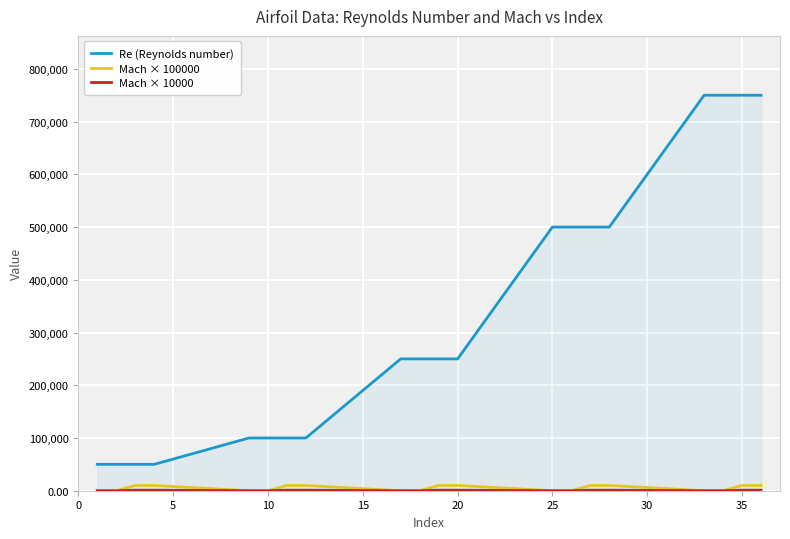

Which series has the largest total across all categories?

Re (Reynolds number)